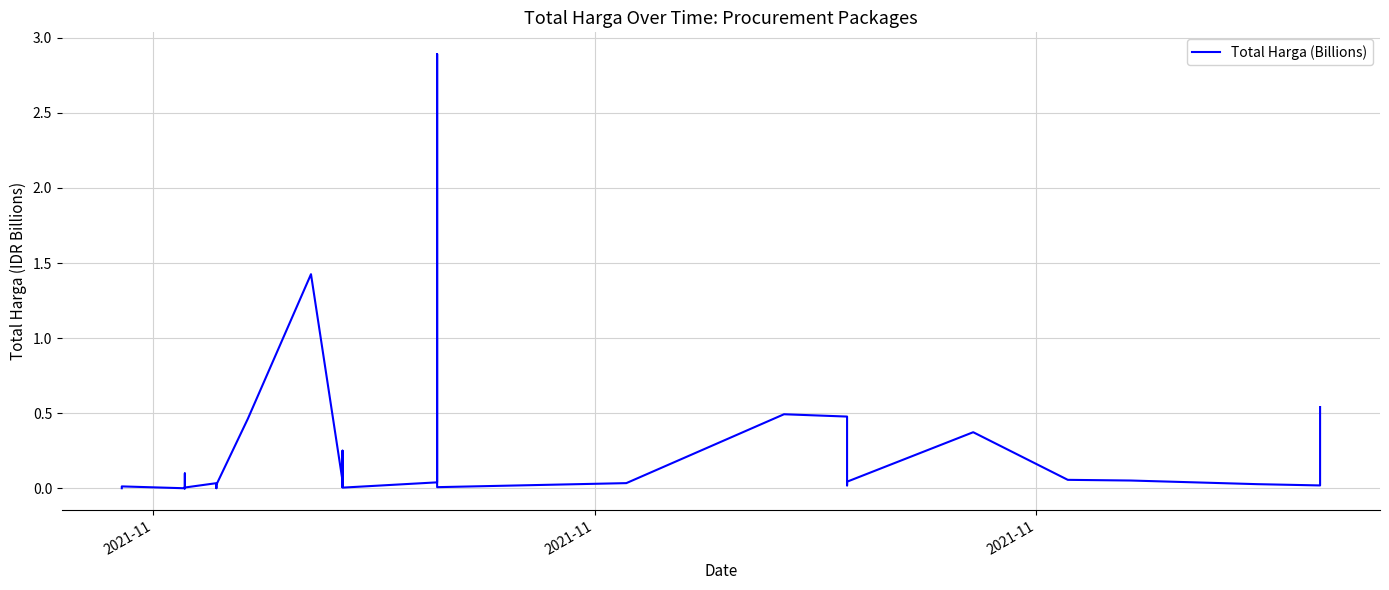

What is the label of the 1st point from the left?

2021-11